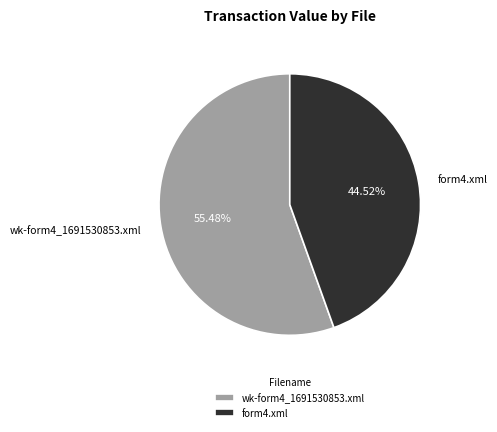

True or false: form4.xml accounts for 33% of the total.

False